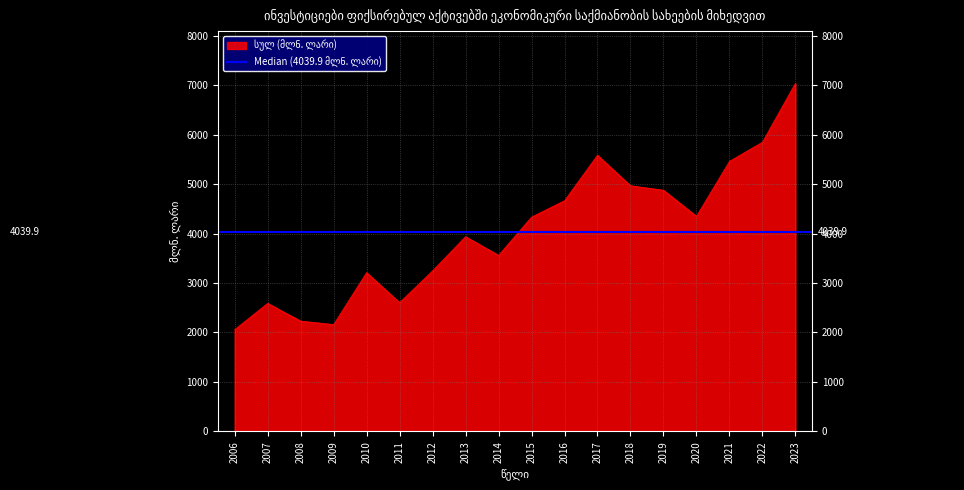

What is the maximum value shown in the chart?

7041.5